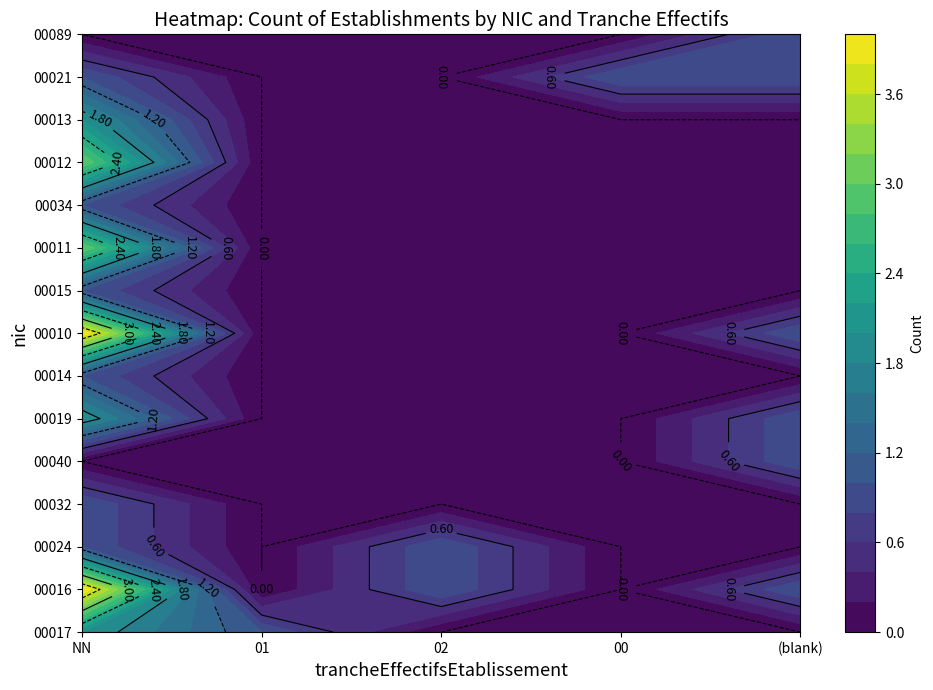

What is the sum of the 00010 values at 00 and ?

1